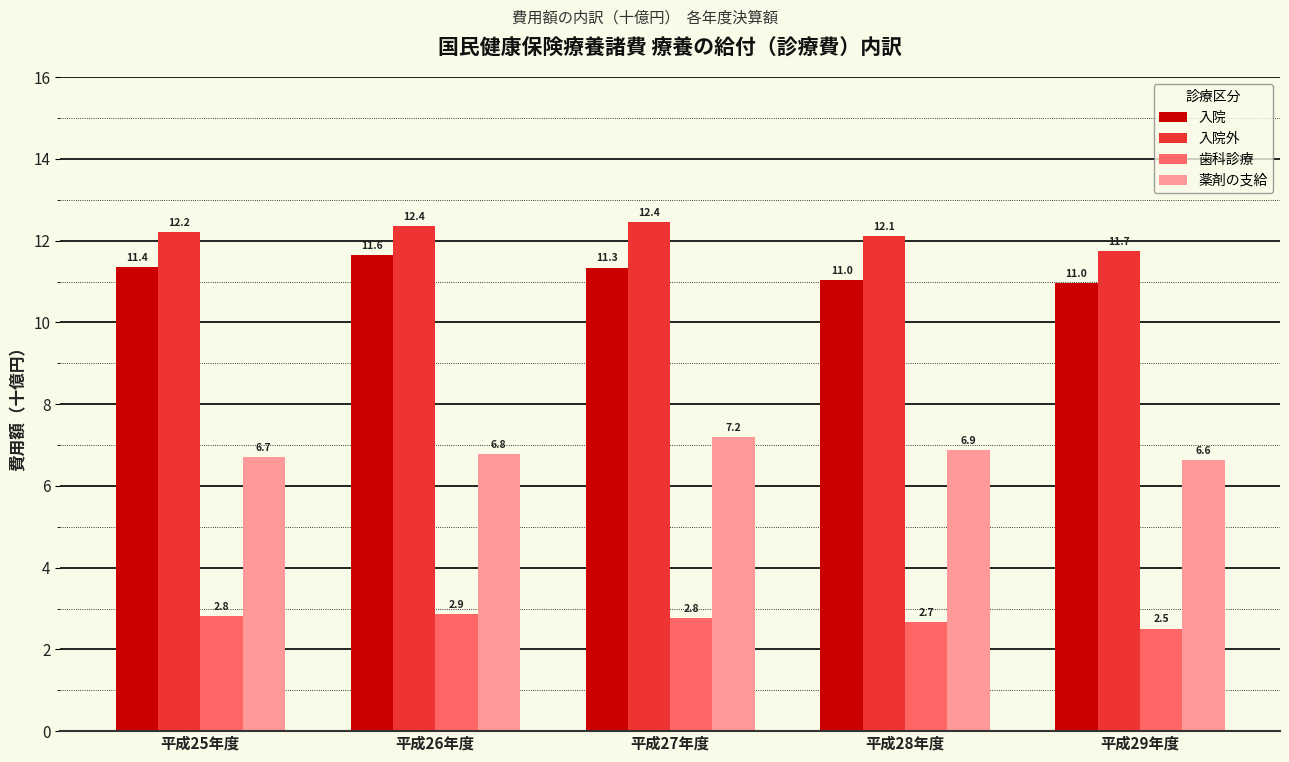

What is the difference between the 入院 values at 平成25年度 and 平成26年度?

0.3